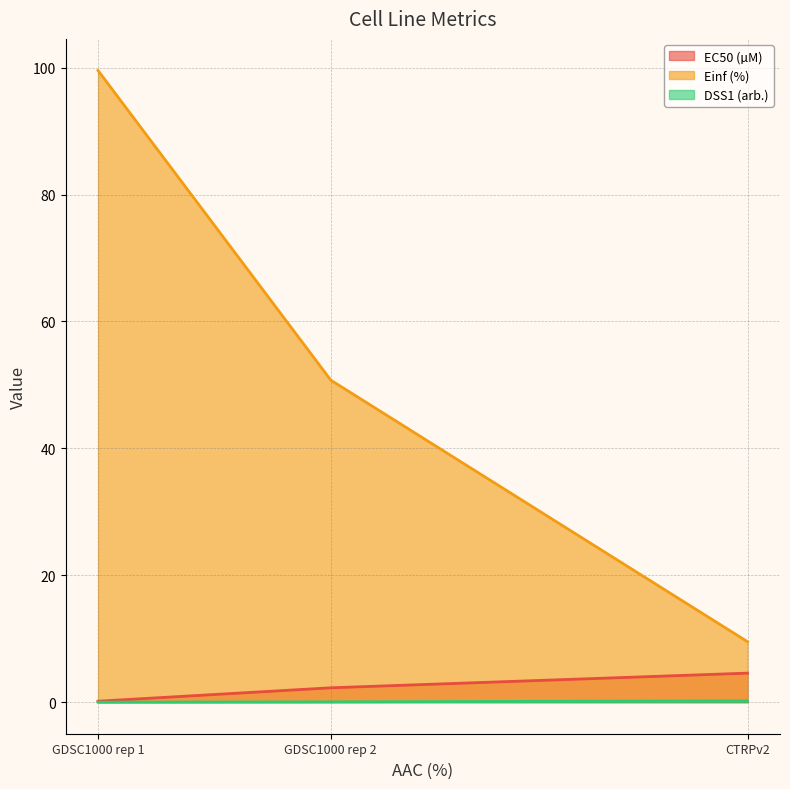

Reading left to right, what are all the values shown in this chart?

EC50 (µM): 0.1	2.3	4.6
Einf (%): 99.6	50.7	9.5
DSS1 (arb.): 0.0	0.0	0.2